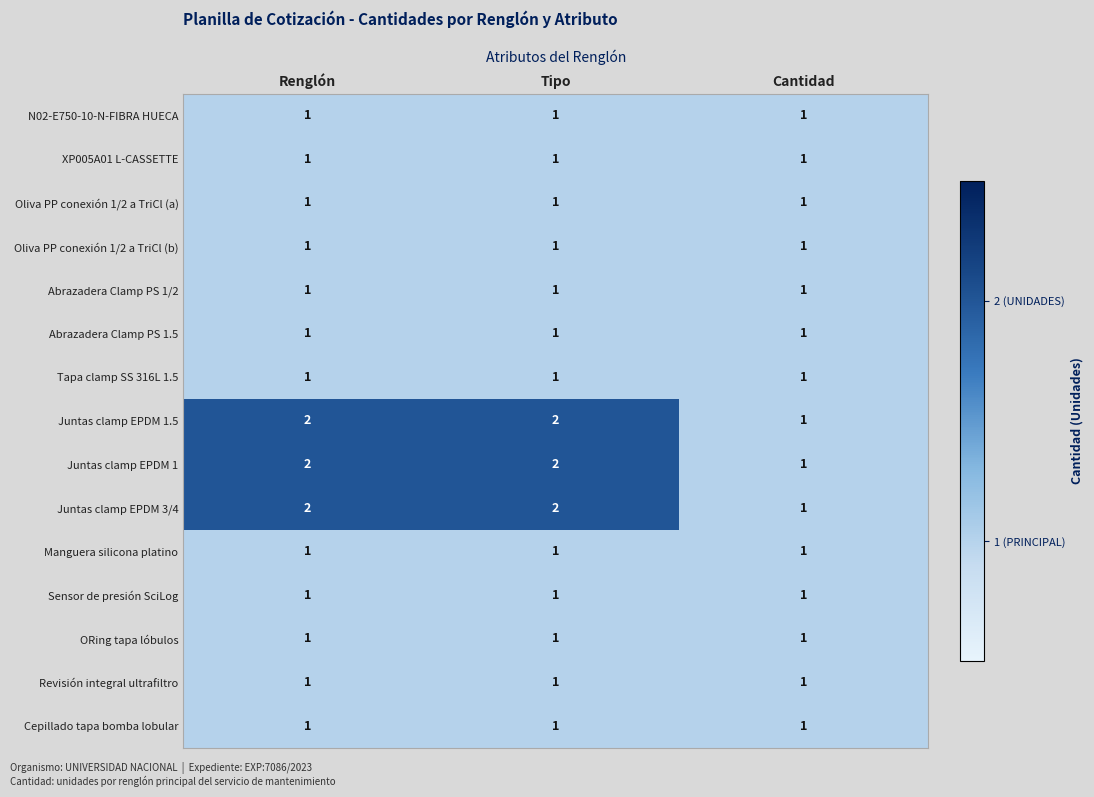

What is the sum of all XP005A01 L-CASSETTE values?

3